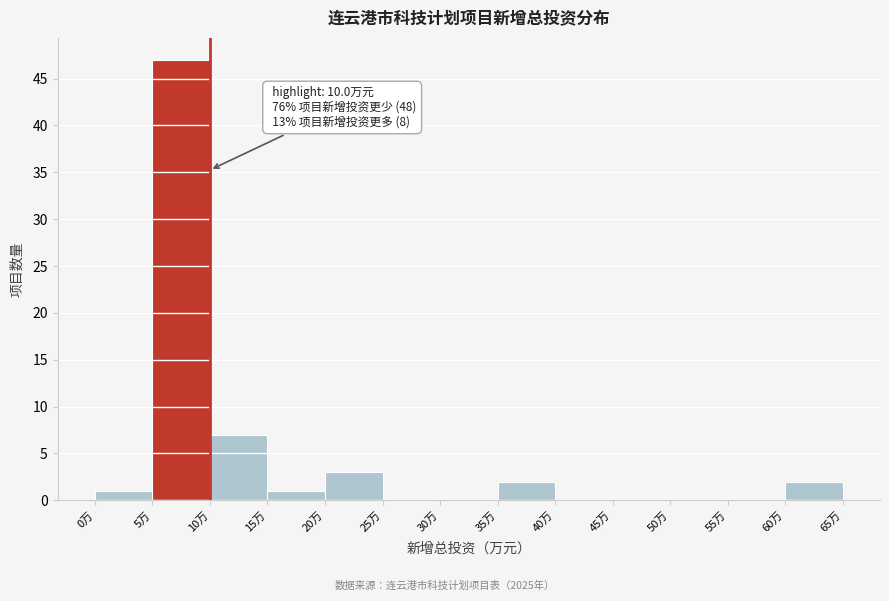

Which range on the x-axis has the tallest bar?

5 to 10